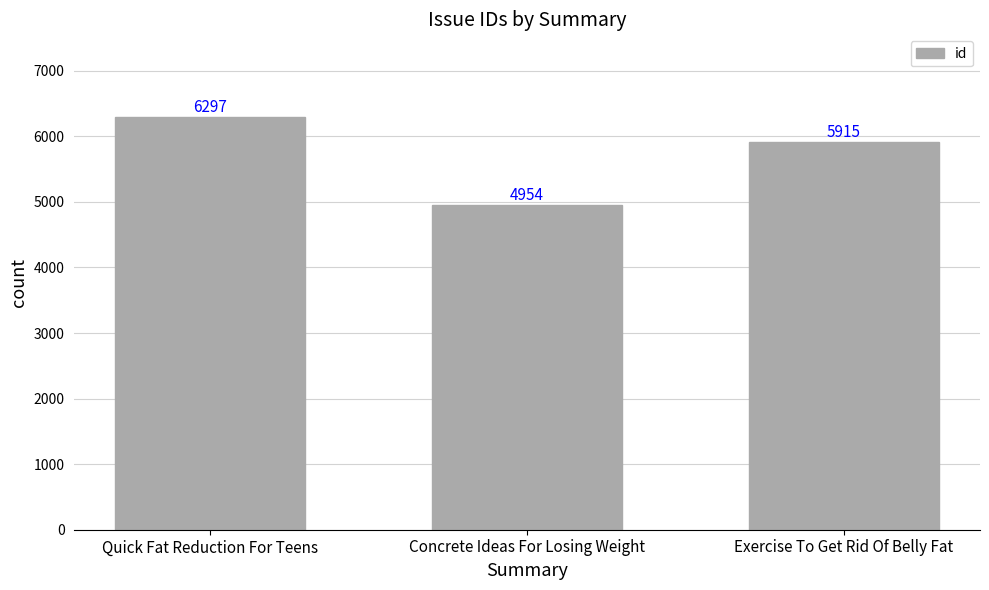

What is the label of the 3rd bar from the right?

Quick Fat Reduction For Teens